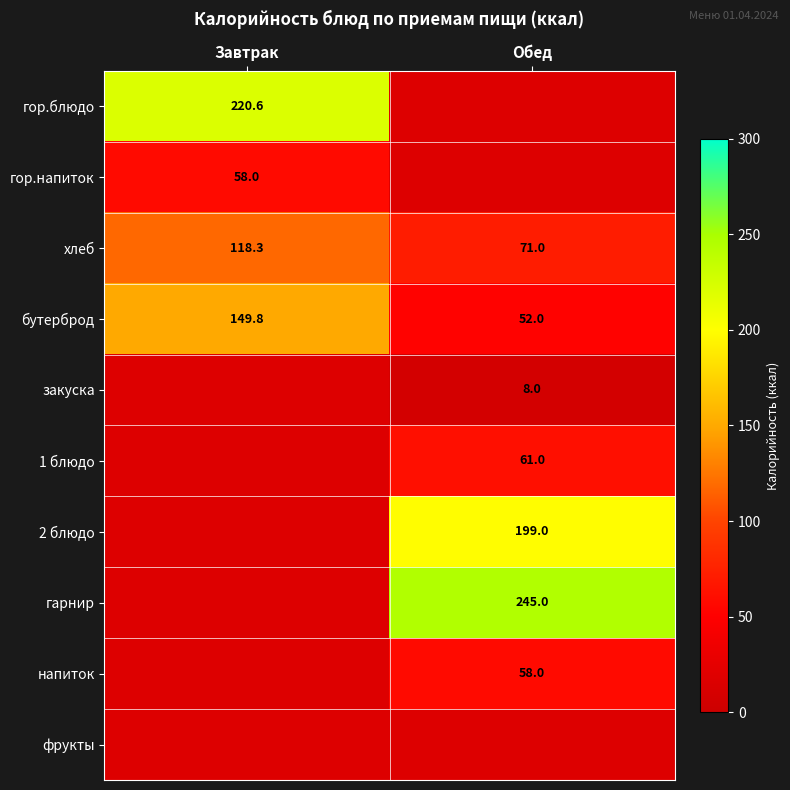

At which label does хлеб reach its peak?

Завтрак